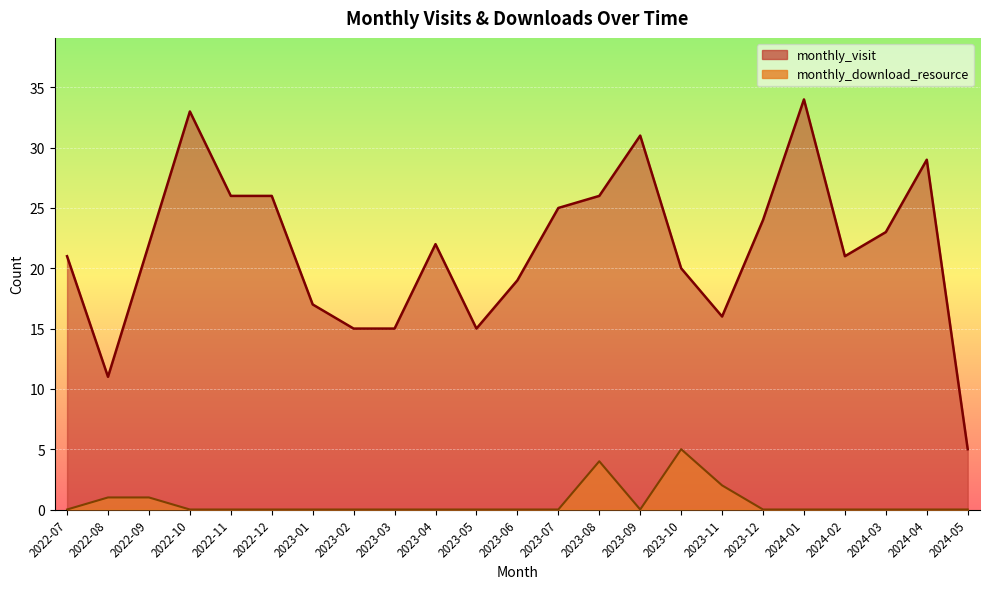

What is the difference between the maximum and minimum values in the monthly_download_resource series?

5